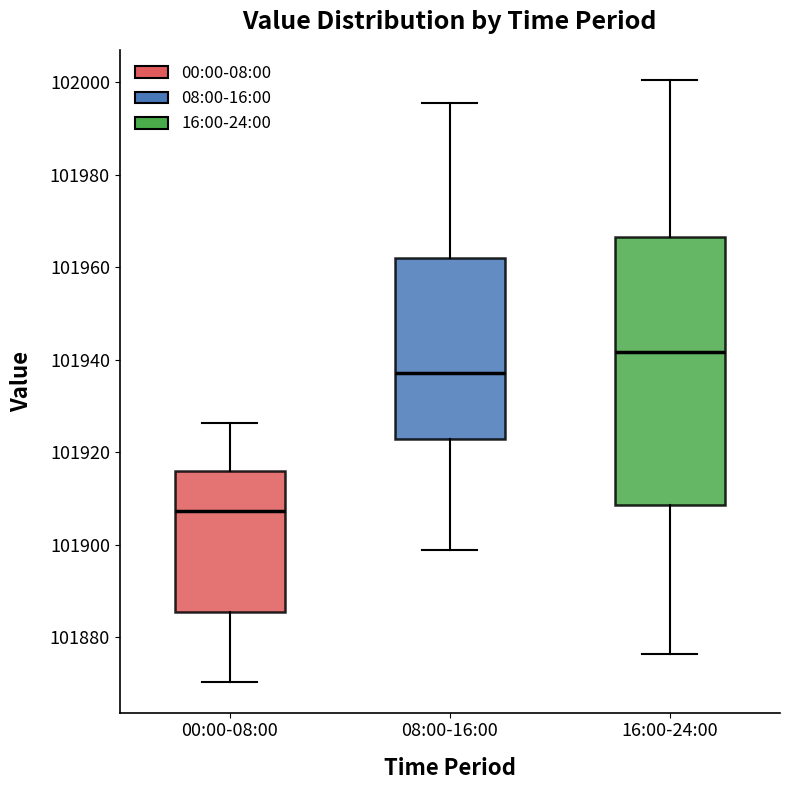

Where is the upper edge of the box for 00:00-08:00 on the y-axis? The values are not printed on the chart, so give them approximately, as read against the axis.

101916